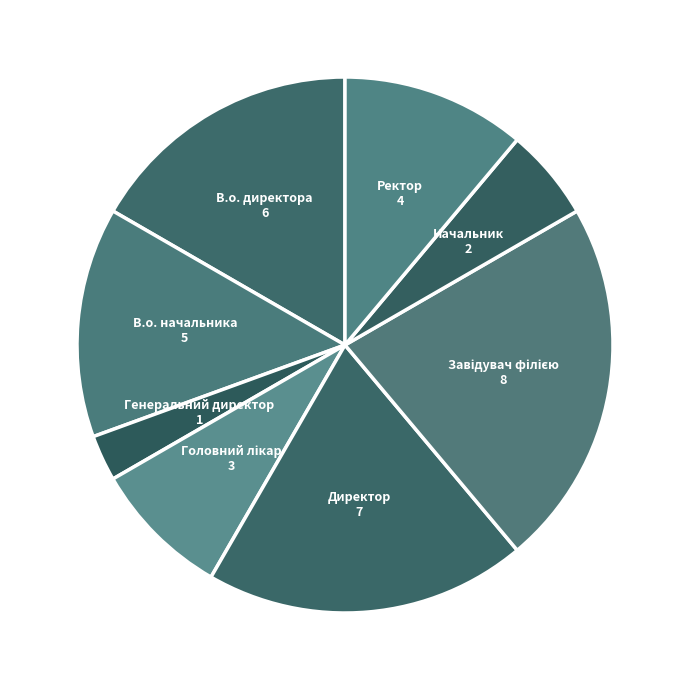

Does Начальник represent more than half of the total?

No